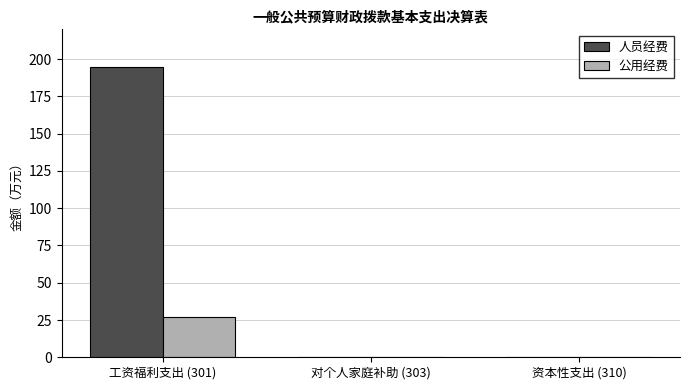

How many groups of bars are there?

3